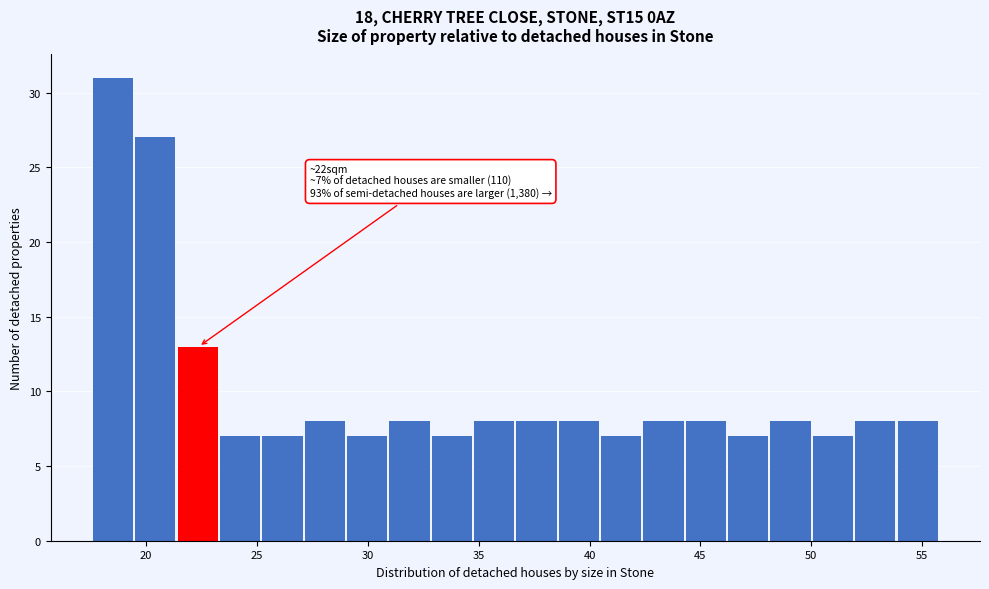

Around what value on the x-axis is the tallest bar? Give the approximate position of its centre, as read against the axis.

18.5